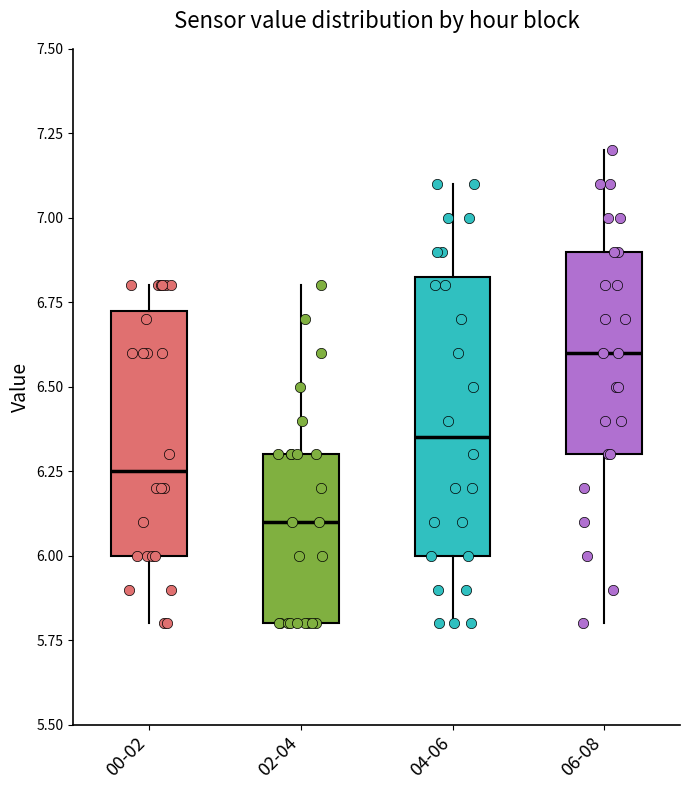

Comparing the boxes themselves (not the whiskers), which one is the tallest?

04-06